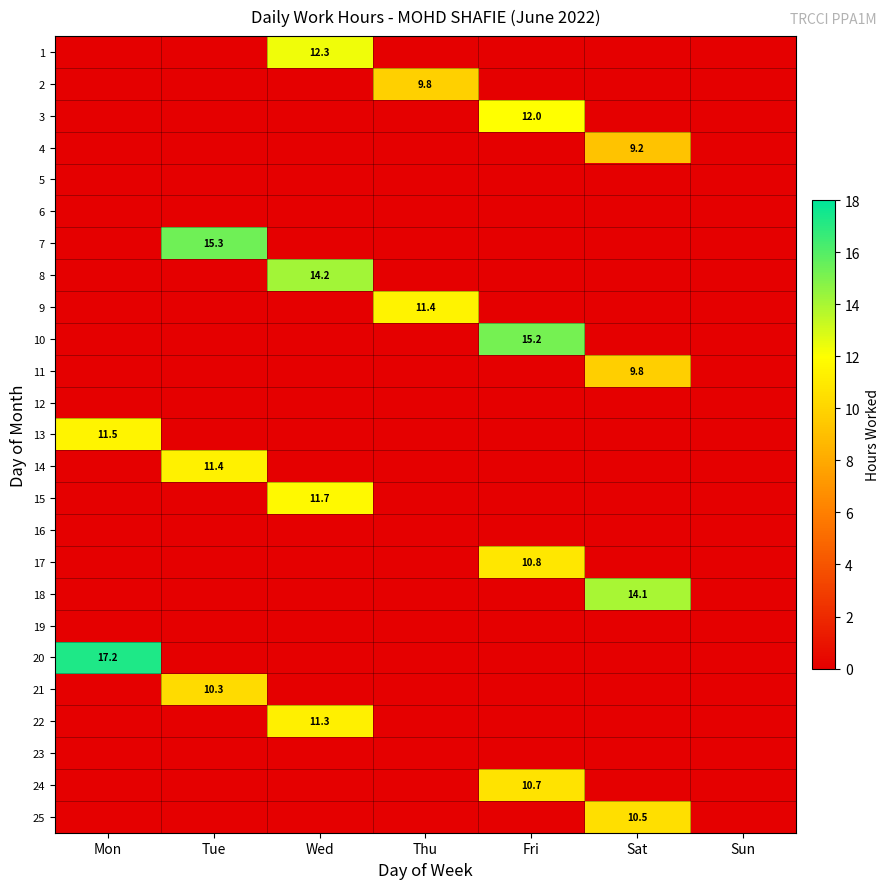

The 2 series shows 17.1 at Thu. True or false?

False